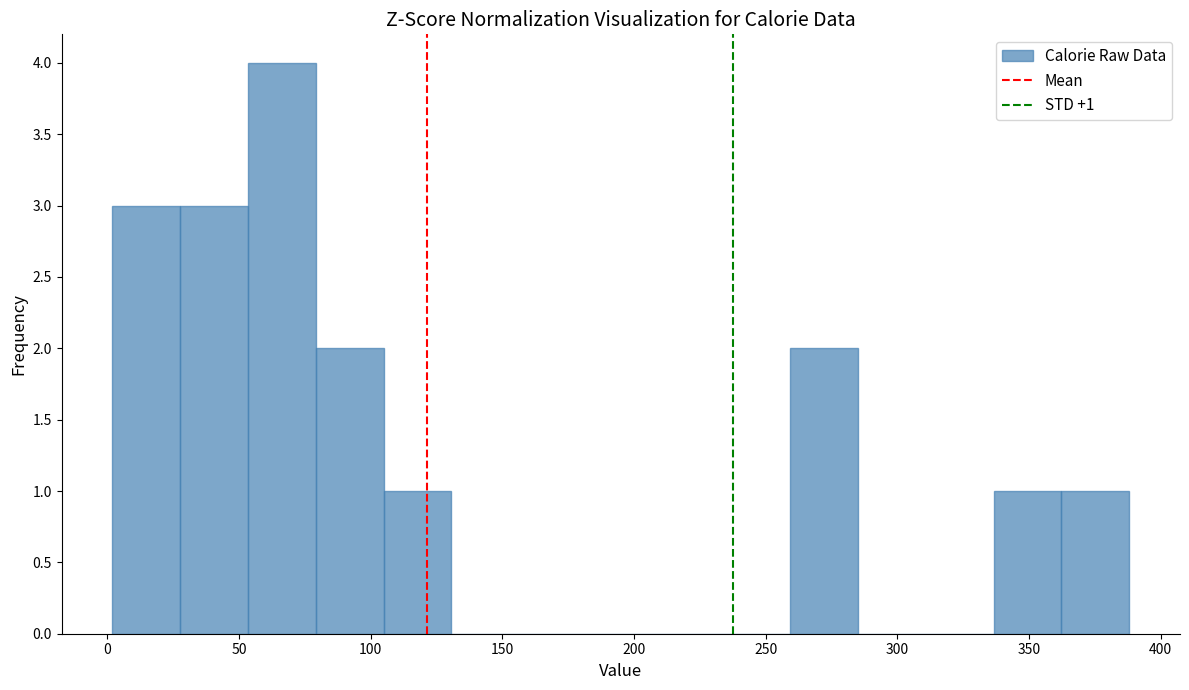

Over which range of the x-axis is the bar tallest?

55 to 80